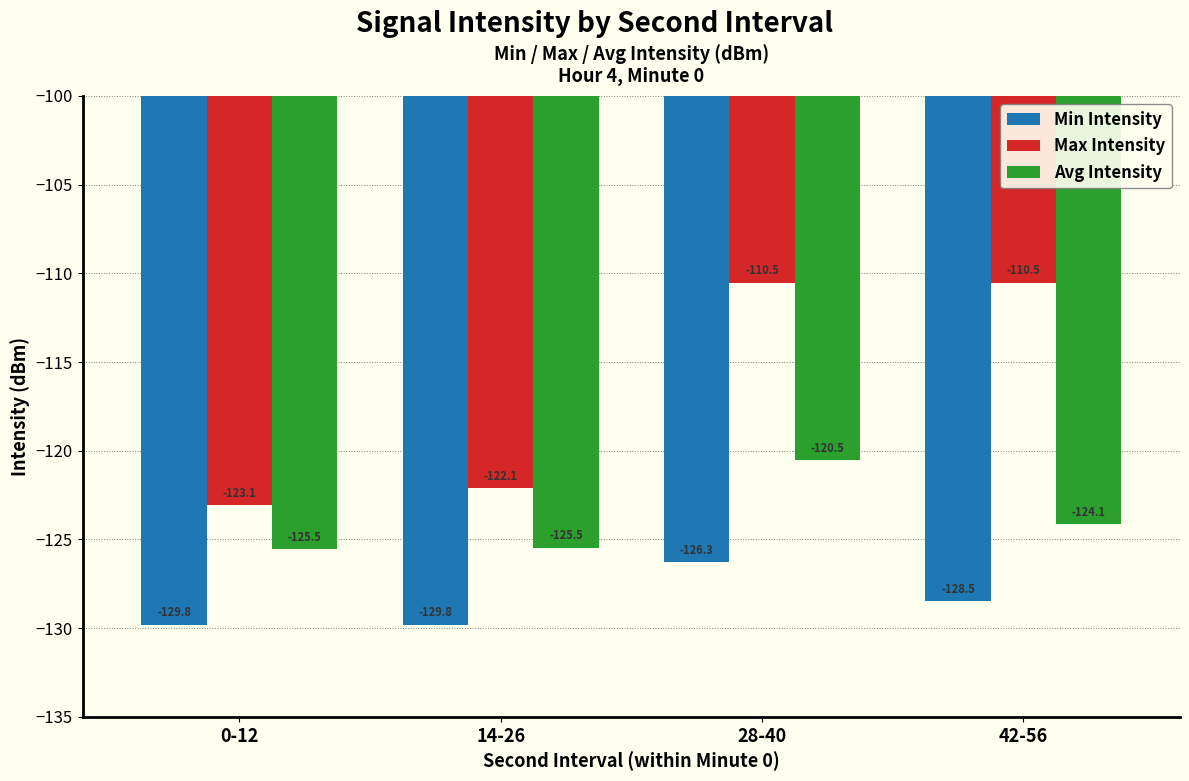

Which series has the largest range (max minus min)?

Max Intensity